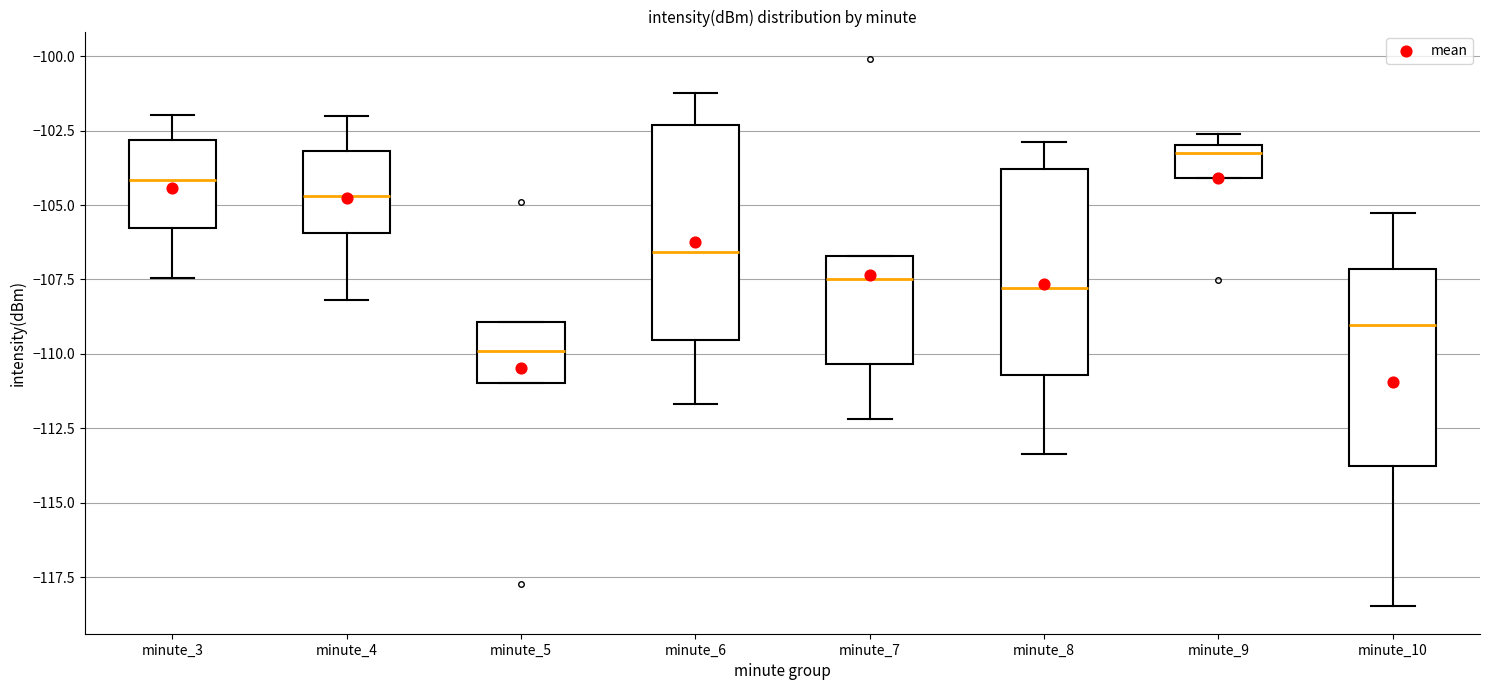

Which box's median line is the highest?

minute_9